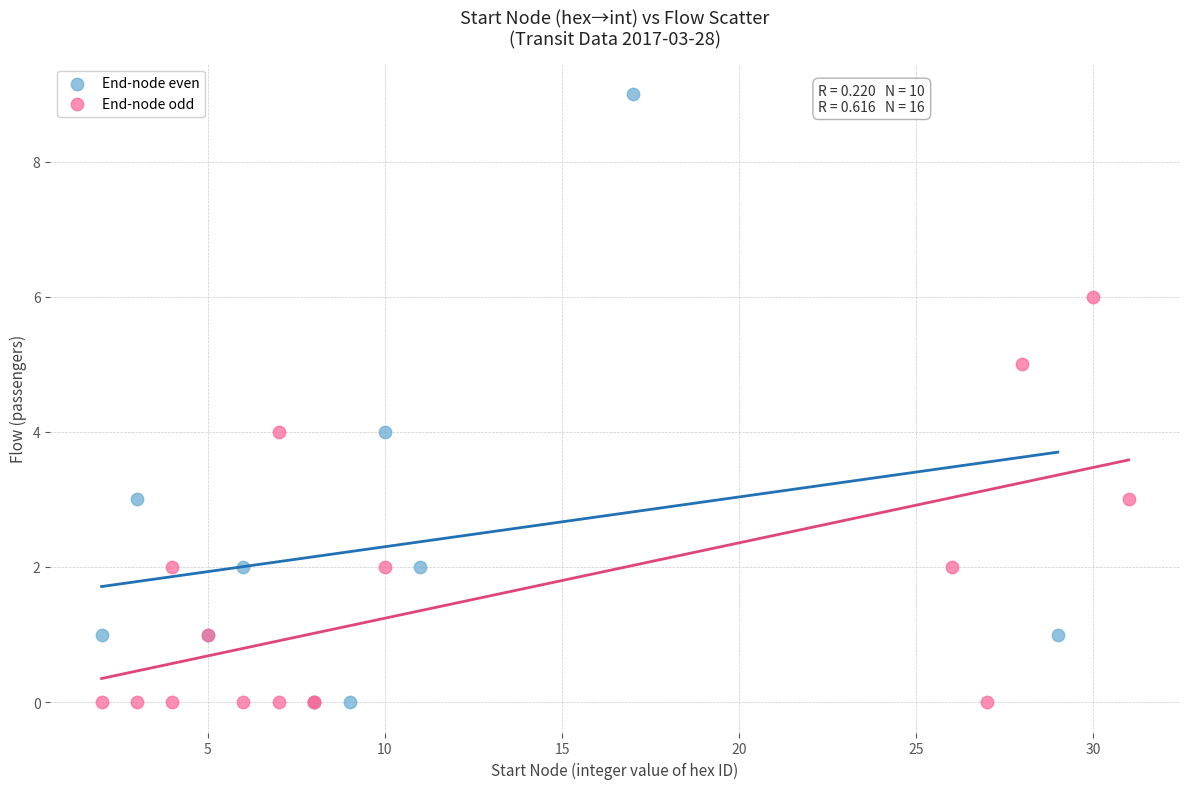

Which series has the widest spread of Y values?

End-node even